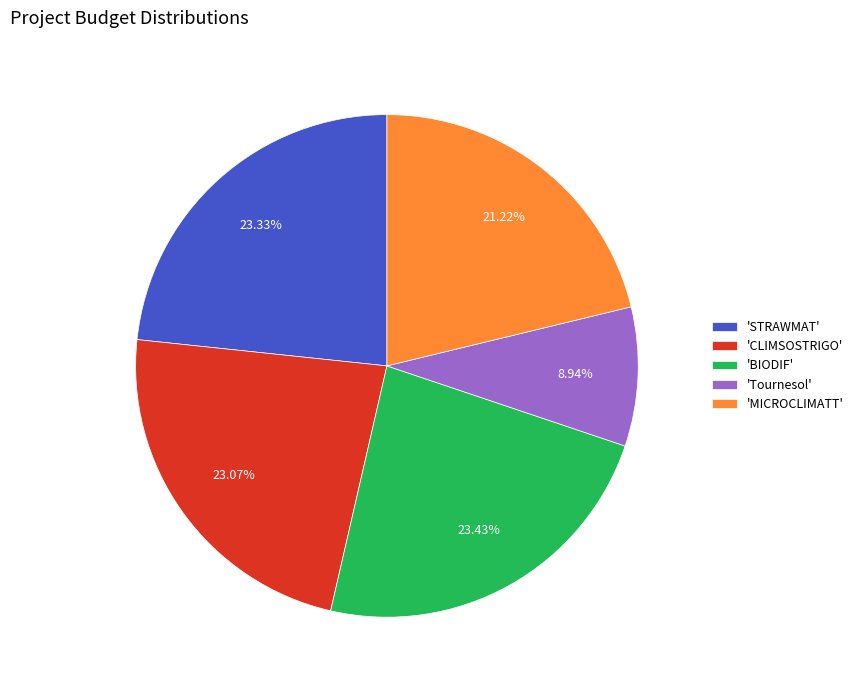

Which slice is the smallest?

'Tournesol'